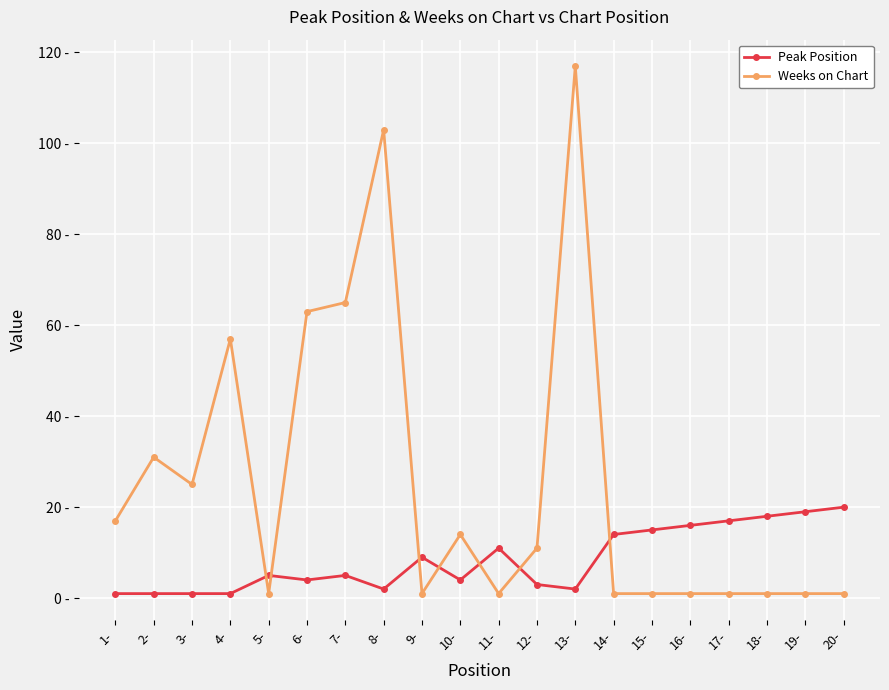

The value of Weeks on Chart at 1- is 29. True or false?

False